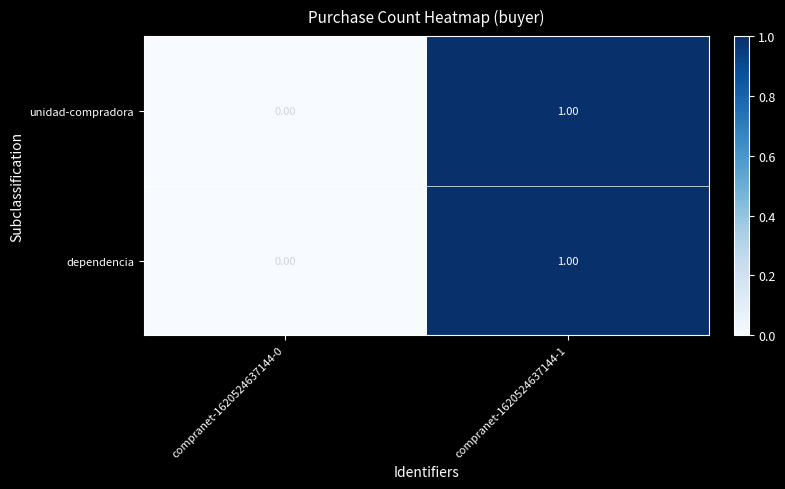

Is the value of dependencia at compranet-1620524637144-1 greater than the value of unidad-compradora at compranet-1620524637144-0?

Yes